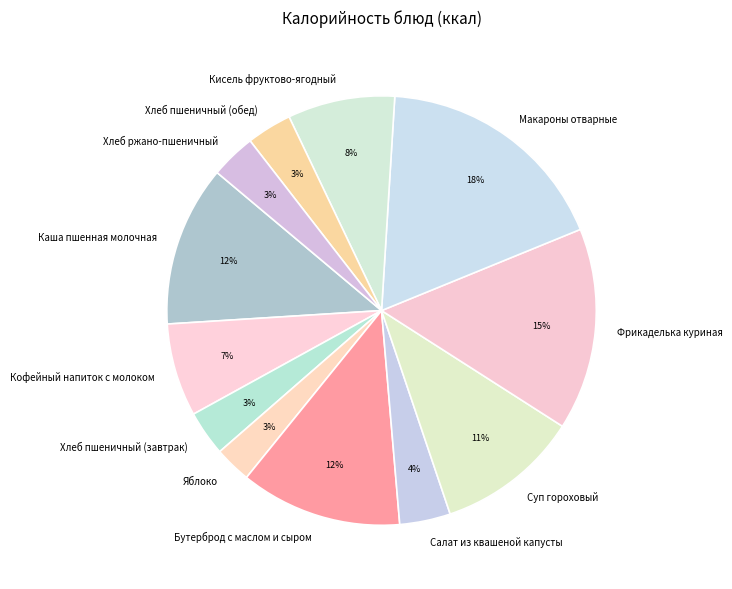

True or false: Бутерброд с маслом и сыром accounts for 12% of the total.

True